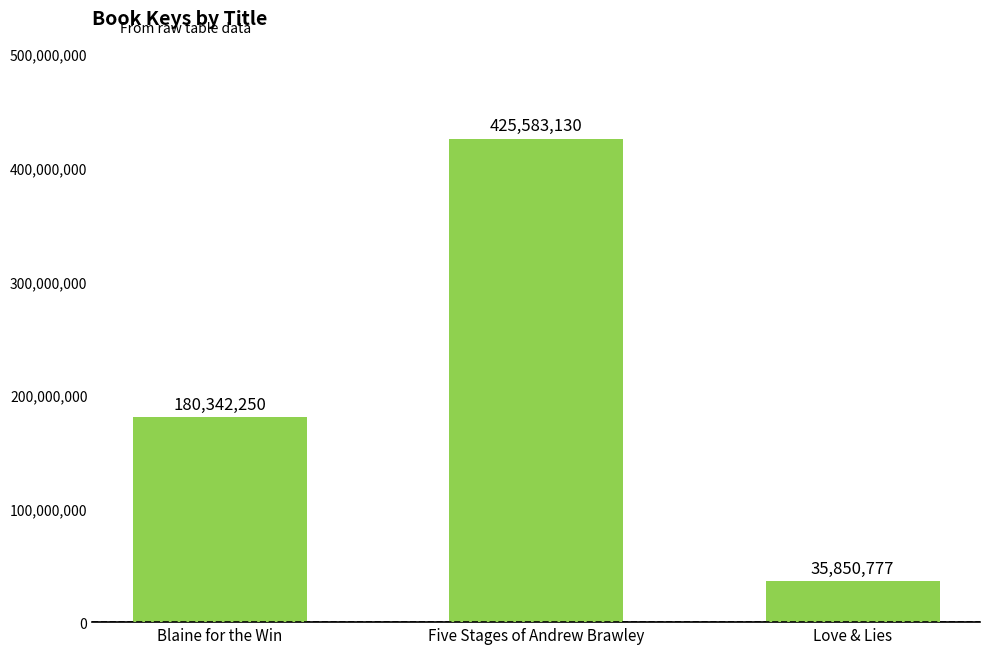

The chart shows a value of 180342250 at Blaine for the Win. True or false?

True